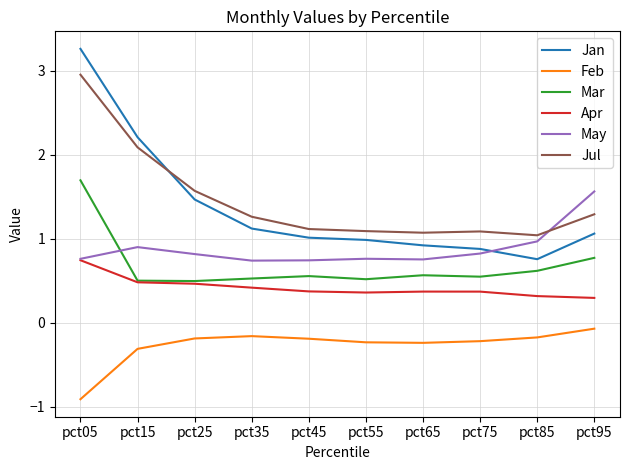

How many lines are shown in the chart?

6